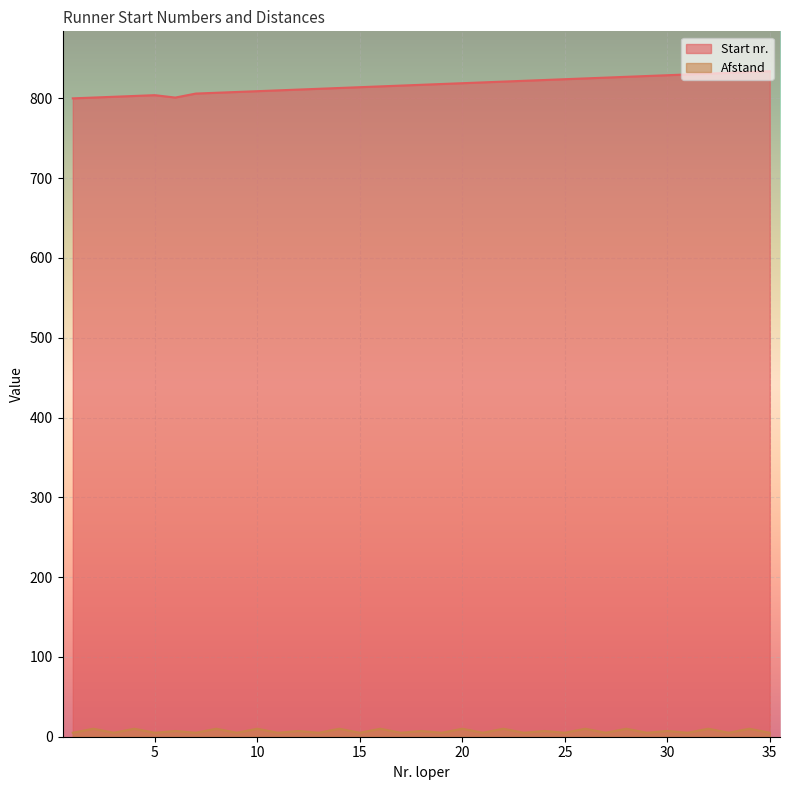

How many lines are shown in the chart?

2